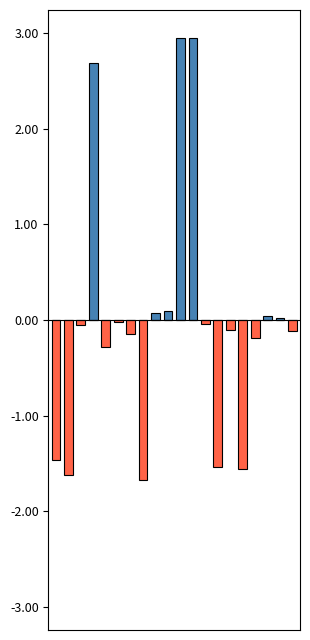

What is the difference between the Below Mean values at 18 and 0?

1.5